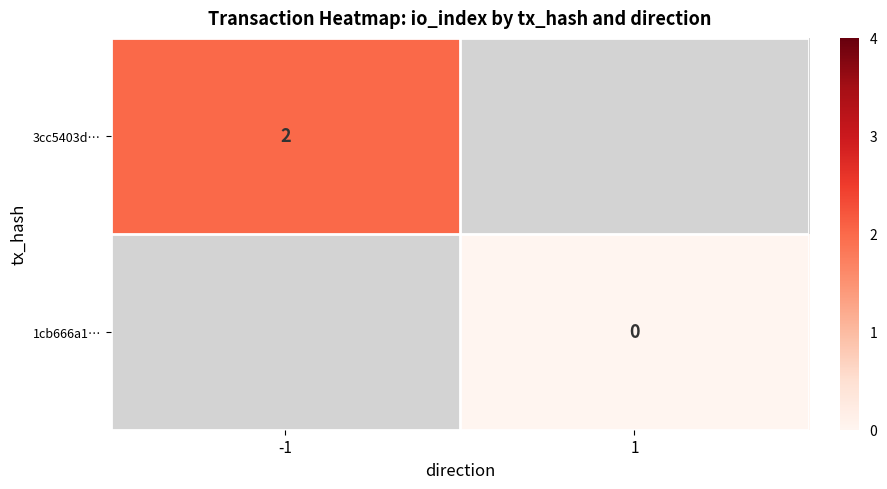

Count the number of categories in the chart.

2